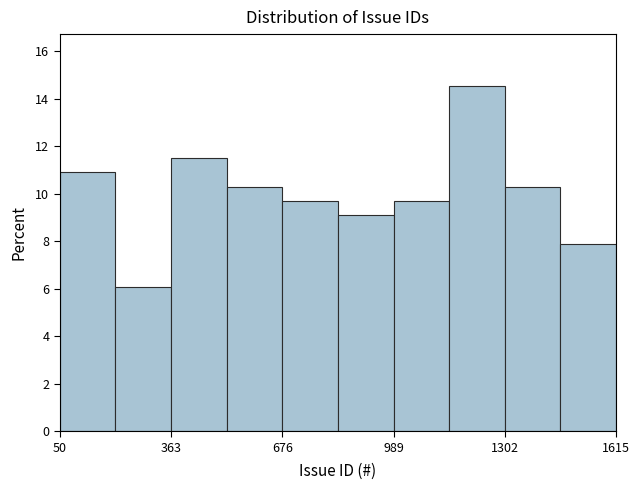

Read against the x-axis, roughly where is the centre of the tallest bar?

1200